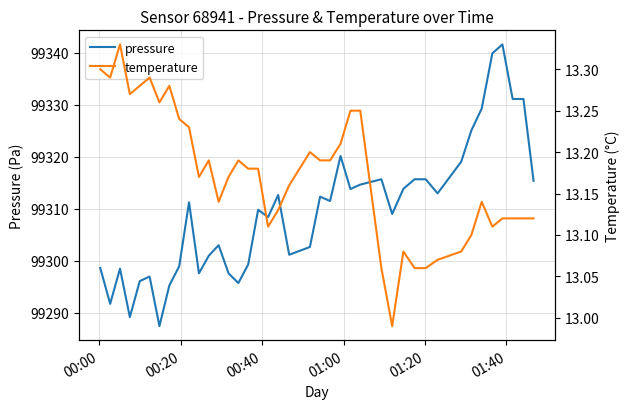

What is the minimum value for pressure?

99287.4